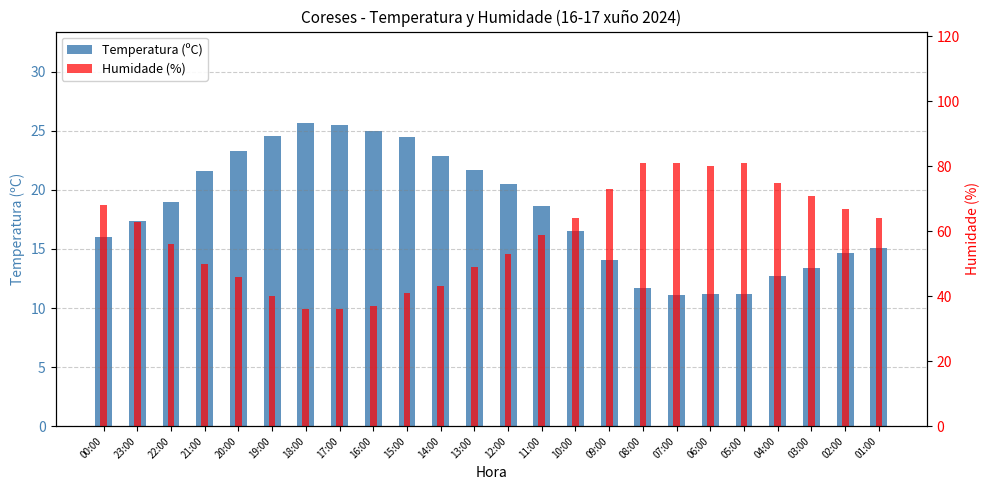

List the series in order of their peak value, lowest first.

Temperatura (ºC), Humidade (%)